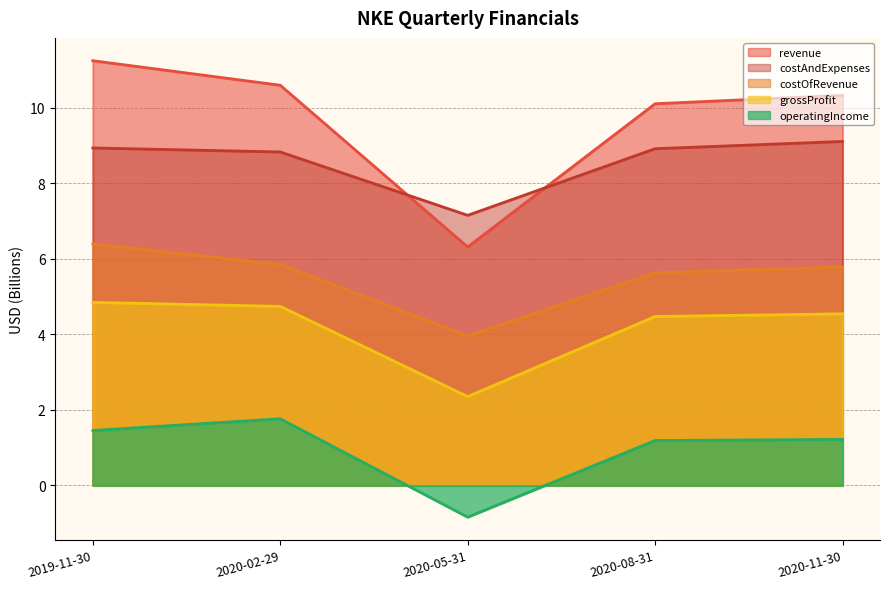

List the labels in order of revenue value, largest first.

2019-11-30, 2020-02-29, 2020-11-30, 2020-08-31, 2020-05-31